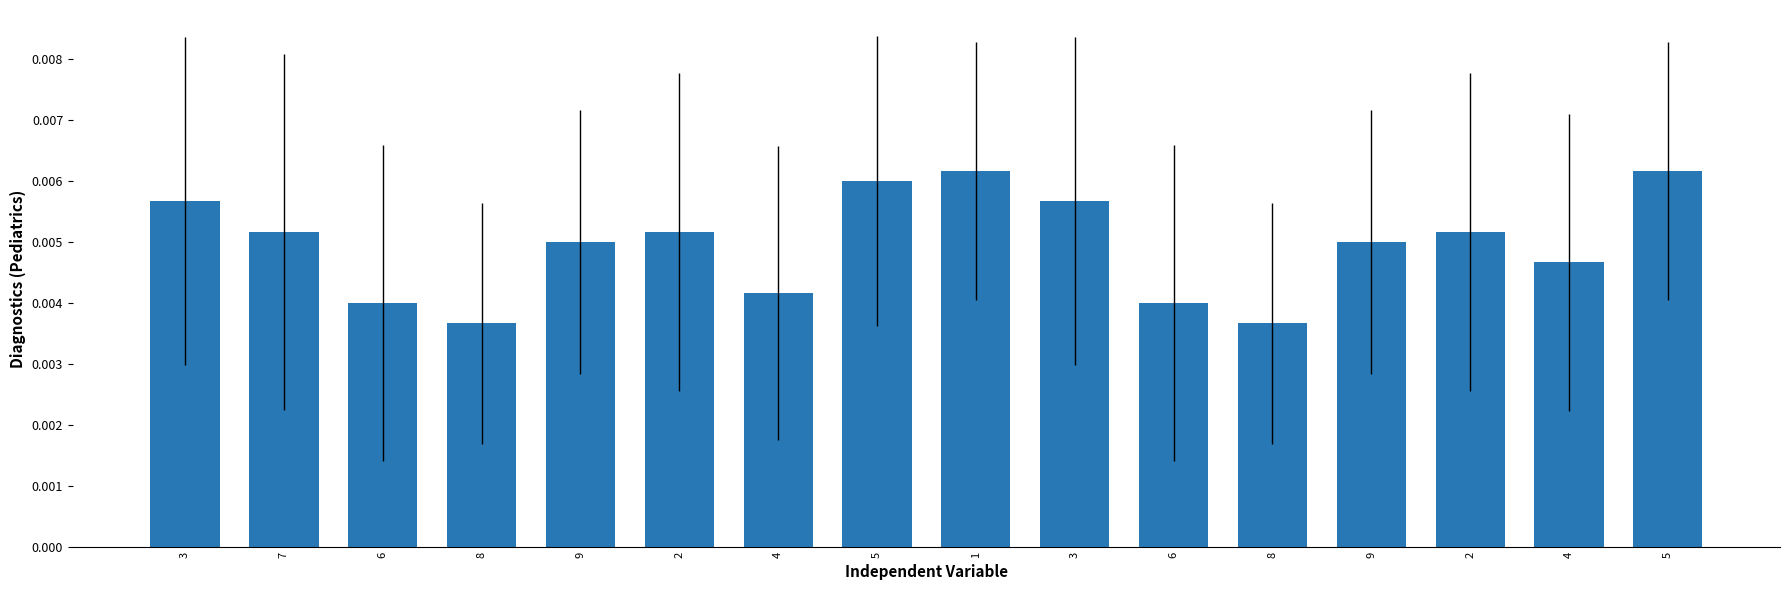

How many bars are there in total?

16